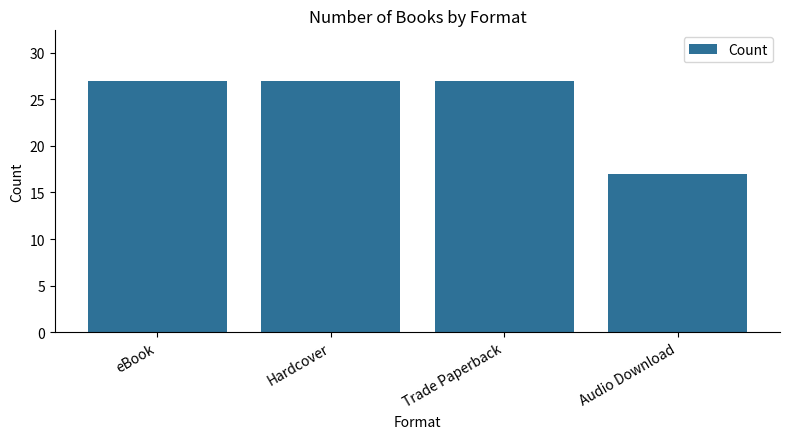

What is the value of the 1st bar from the left?

27